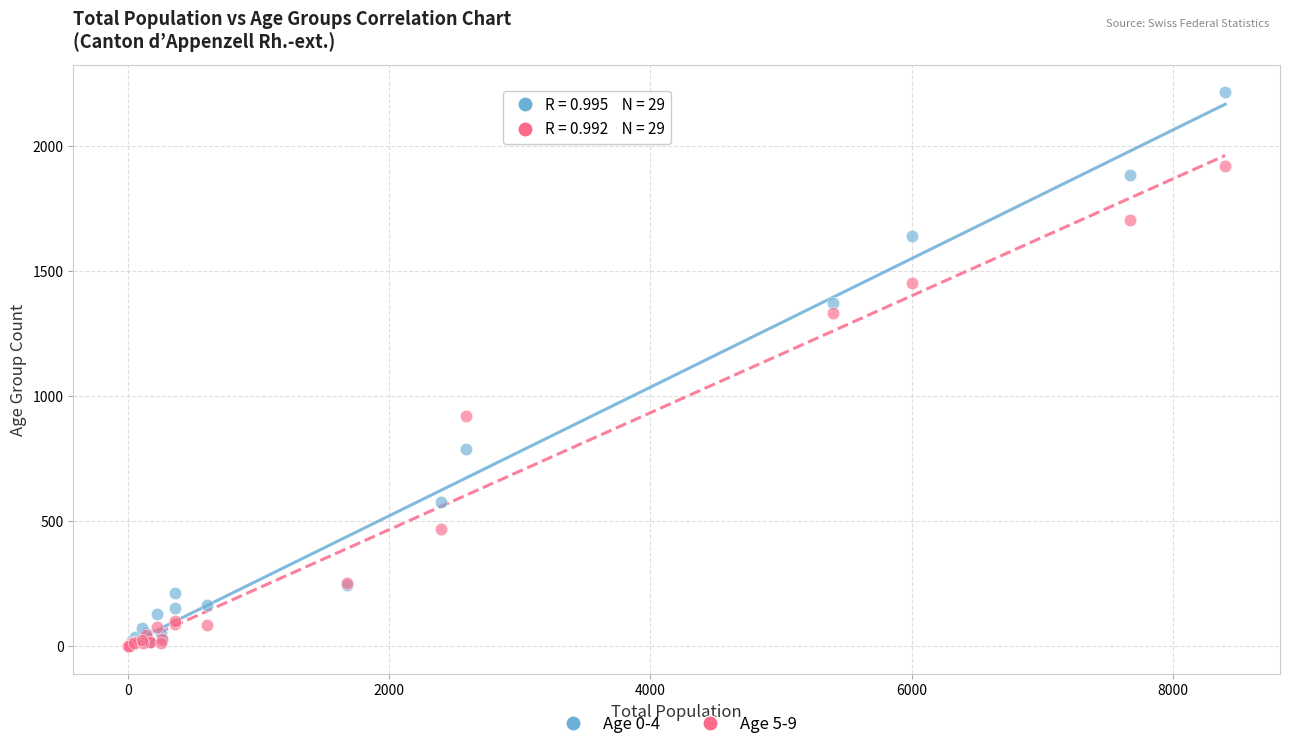

Across all series, what Y value is closest to 1108?

920